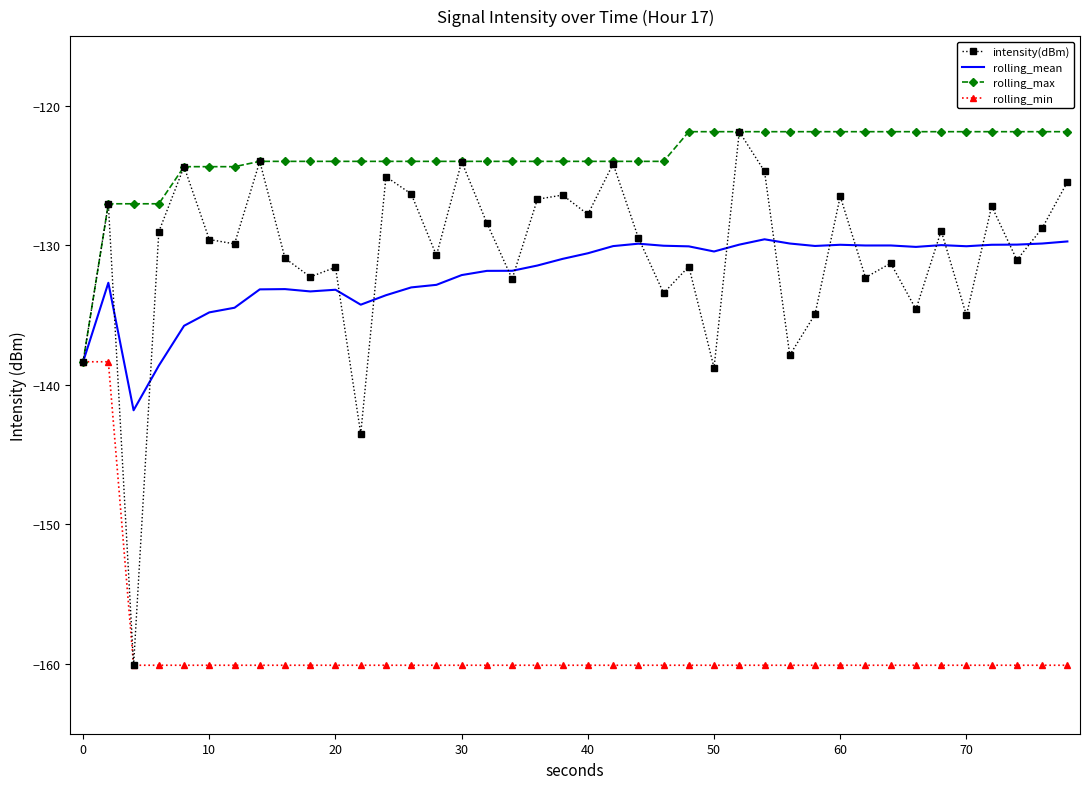

Which series has the largest total across all categories?

rolling_max